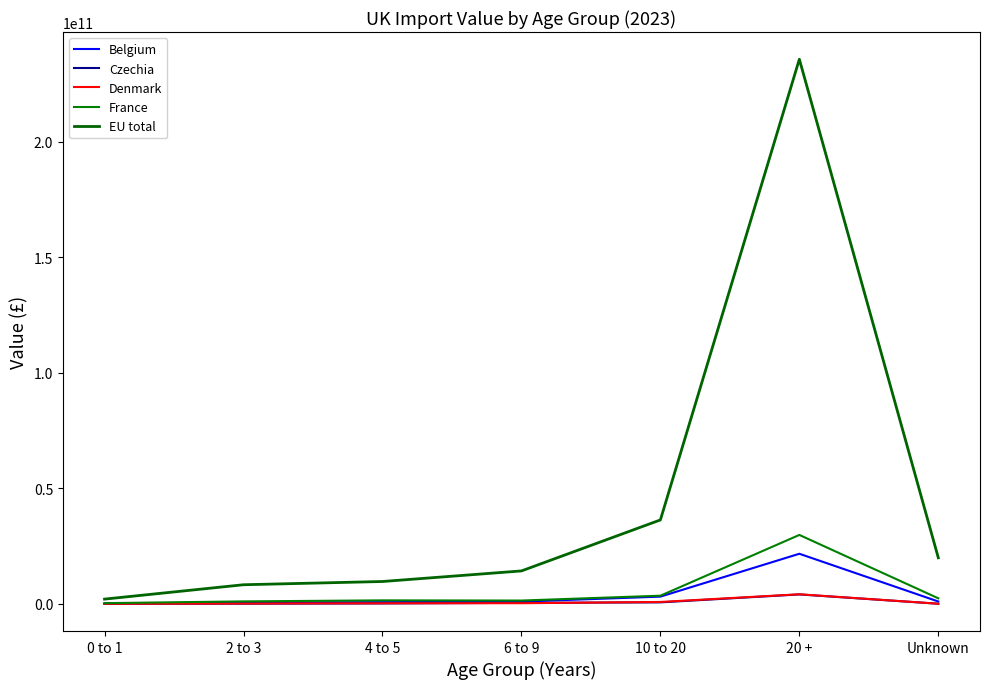

Is this an area chart (filled region under the line)?

No